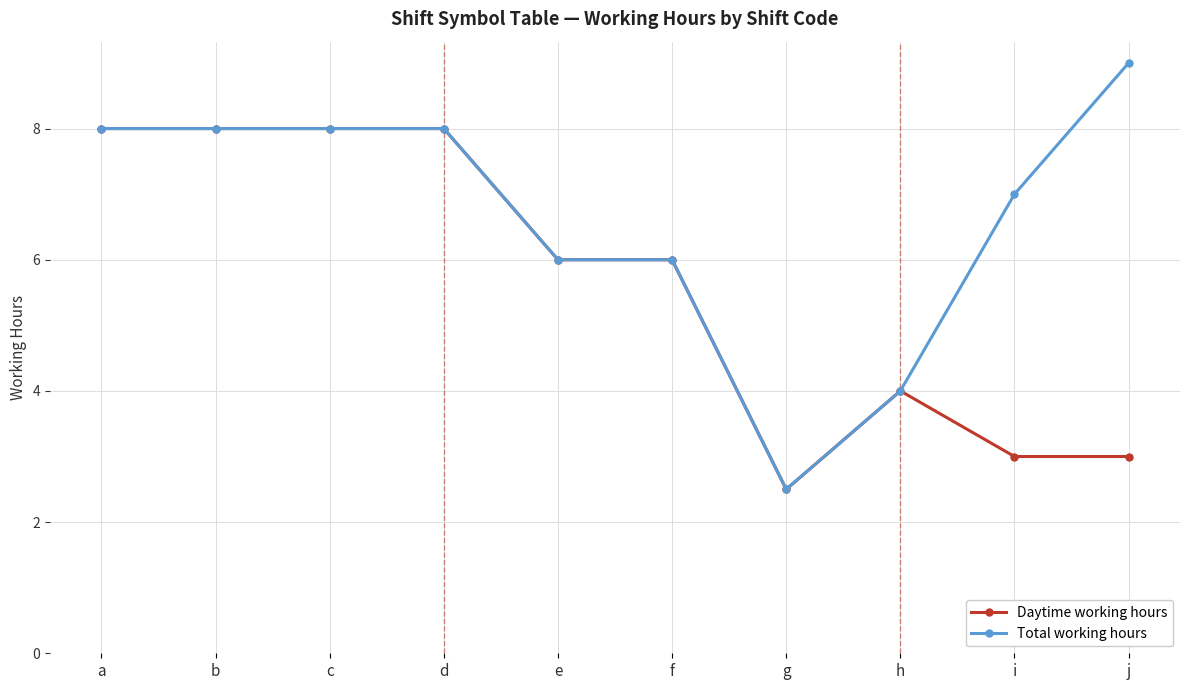

What is the value of the Daytime working hours point at the 6th from the left?

6.0